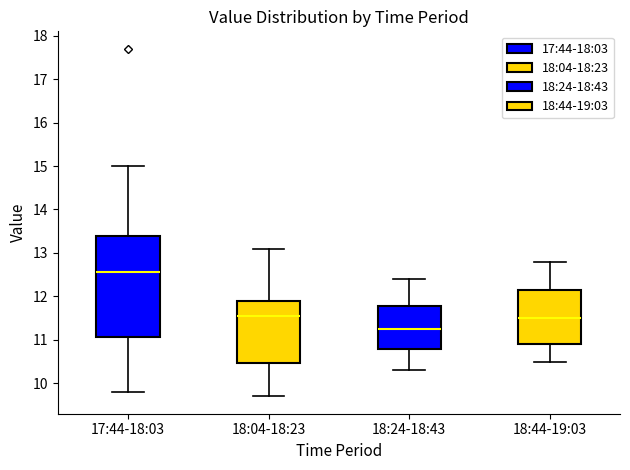

Where is the upper edge of the box for 18:04-18:23 on the y-axis? The values are not printed on the chart, so give them approximately, as read against the axis.

11.9